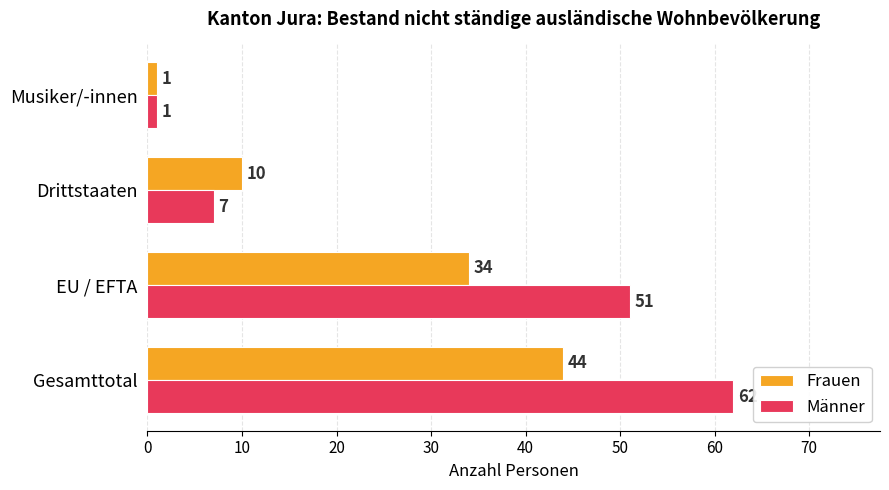

What is the spread (max minus min) of values at EU / EFTA?

17